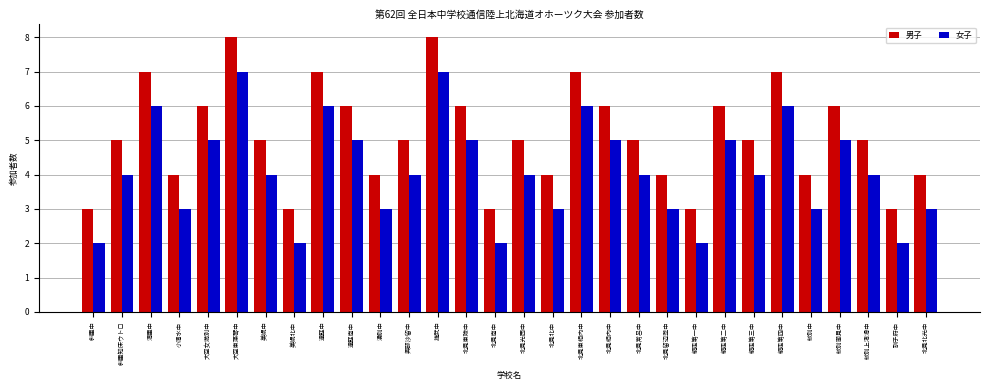

What is the total value across all series at 北見南中?

5